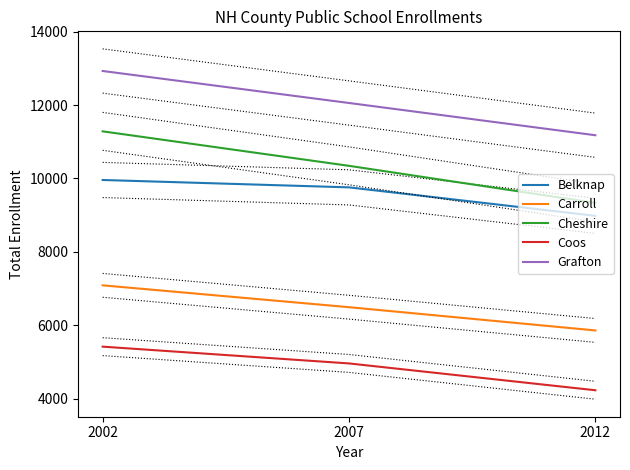

How many data points does each series have?

3